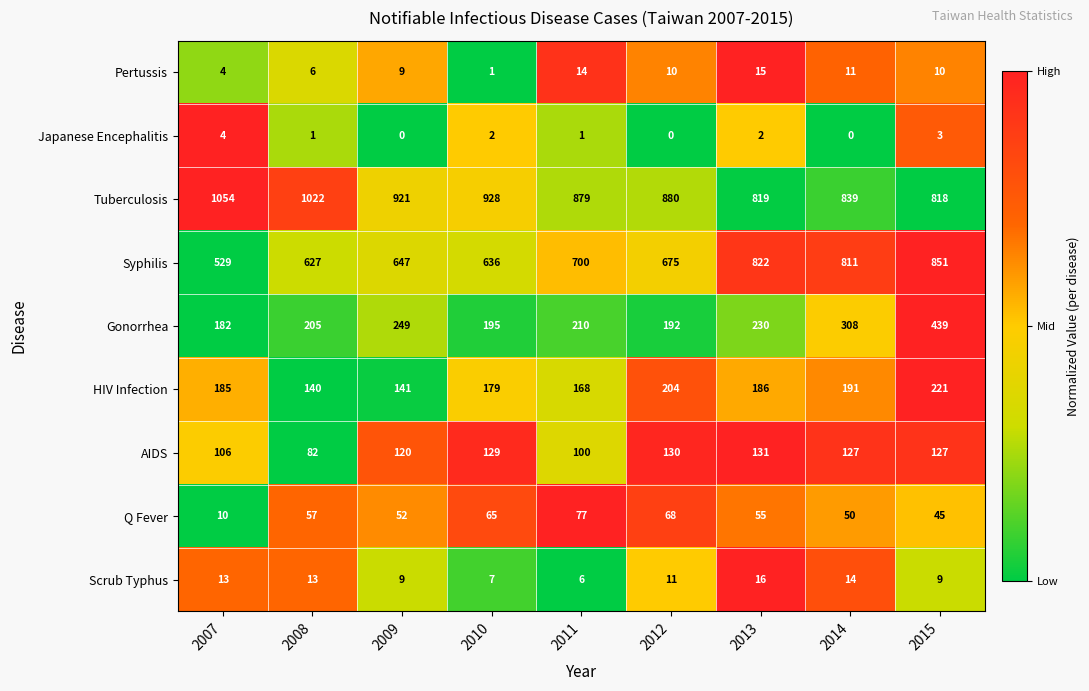

How many distinct data groups are displayed?

9